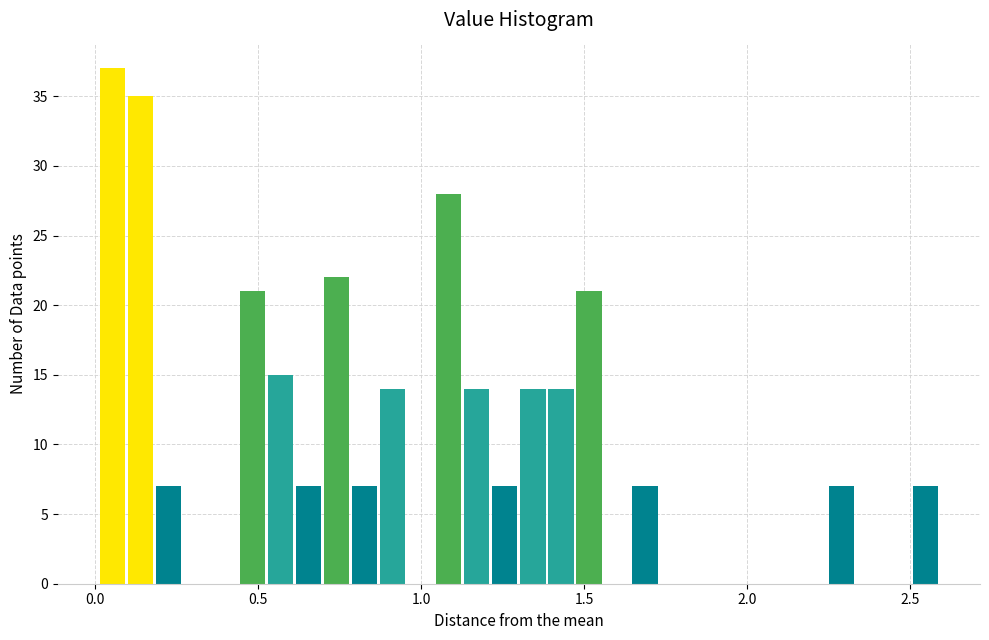

Read against the x-axis, roughly where is the centre of the tallest bar?

0.05